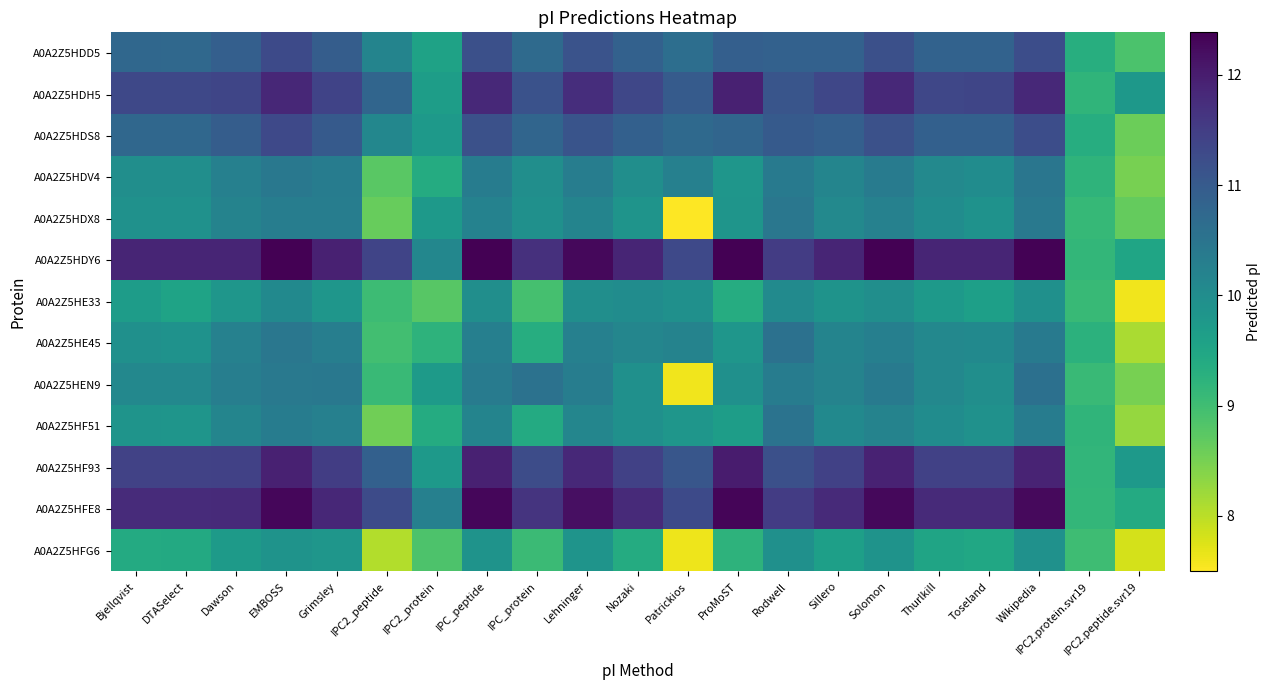

At which category does the chart reach its minimum across all series?

Patrickios